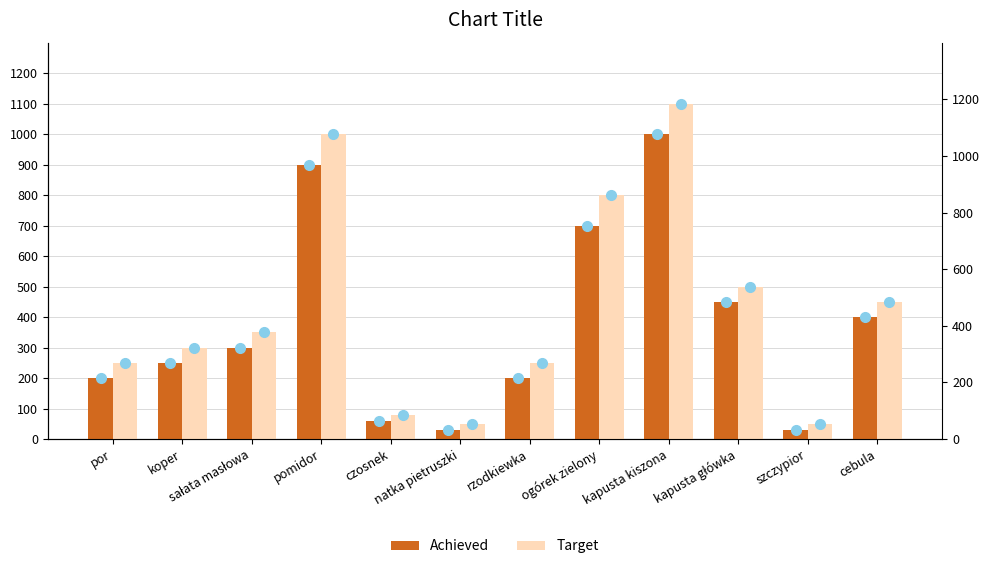

Rank the categories by Target value from highest to lowest.

kapusta kiszona, pomidor, ogórek zielony, kapusta główka, cebula, sałata masłowa, koper, por, rzodkiewka, czosnek, natka pietruszki, szczypior